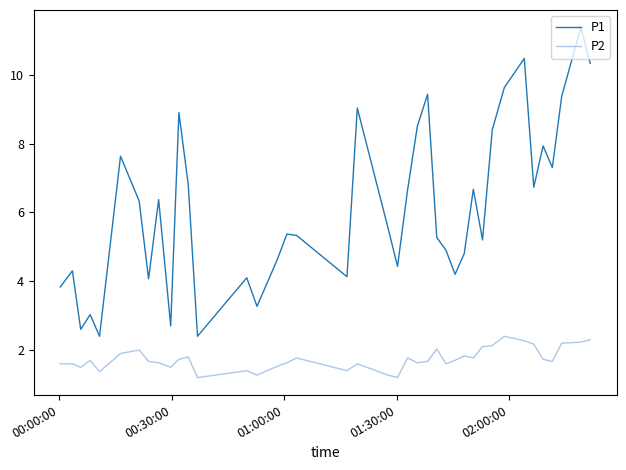

List the series in order of their peak value, lowest first.

P2, P1